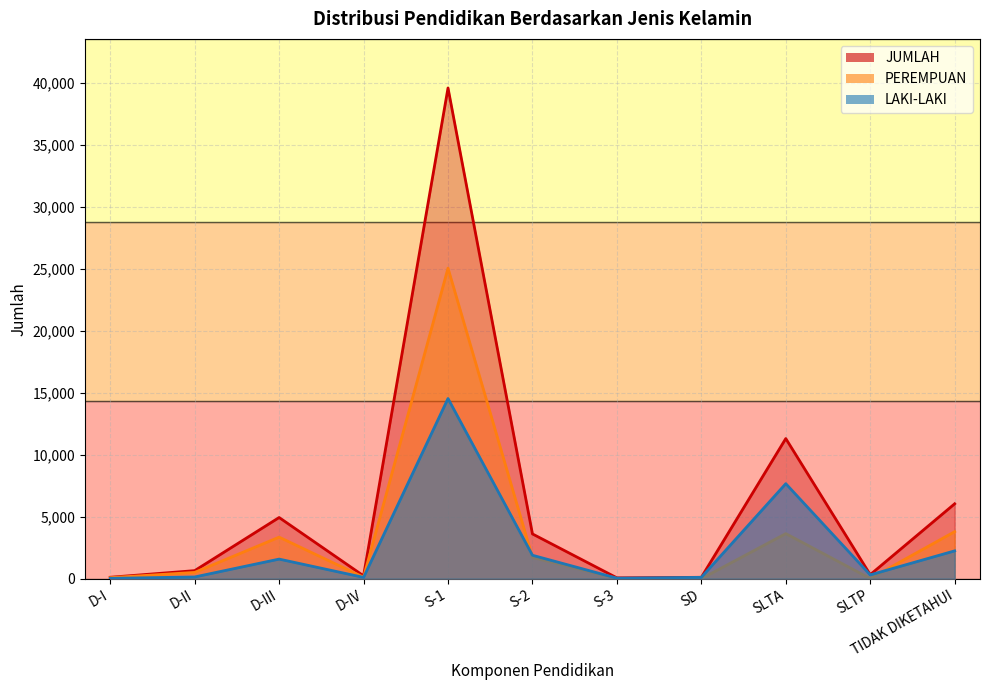

What are all the series names shown in the legend?

LAKI-LAKI, PEREMPUAN, JUMLAH